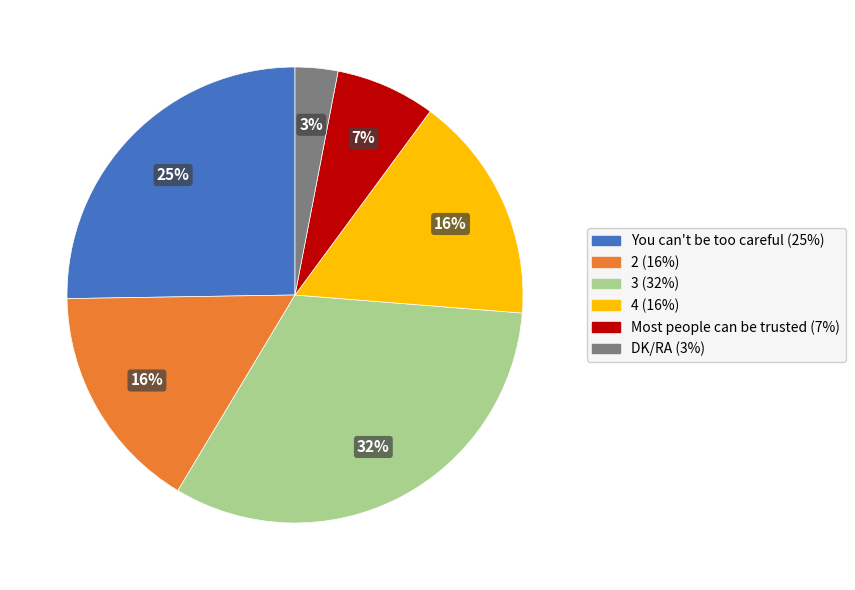

What percentage is the You can't be too careful slice, to the nearest percent?

25%